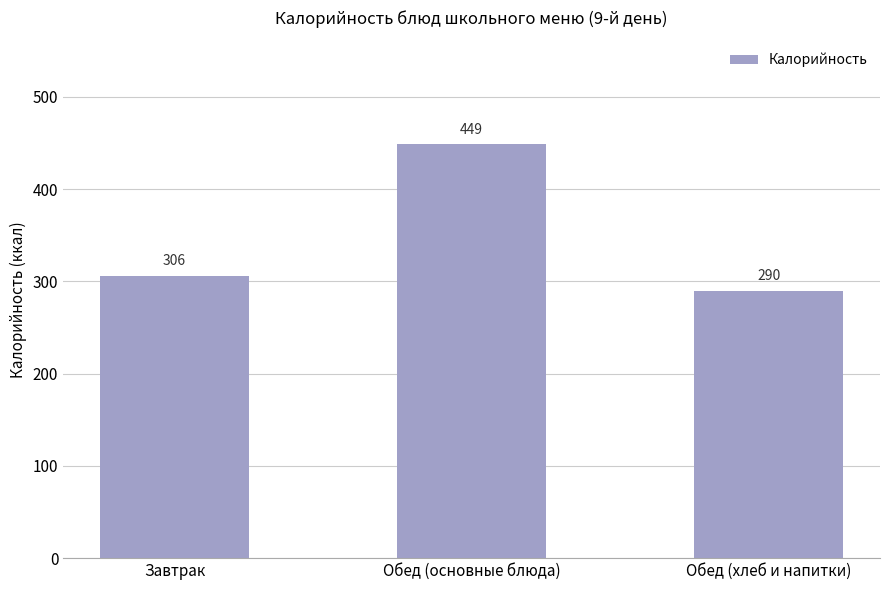

Are the bars horizontal?

No